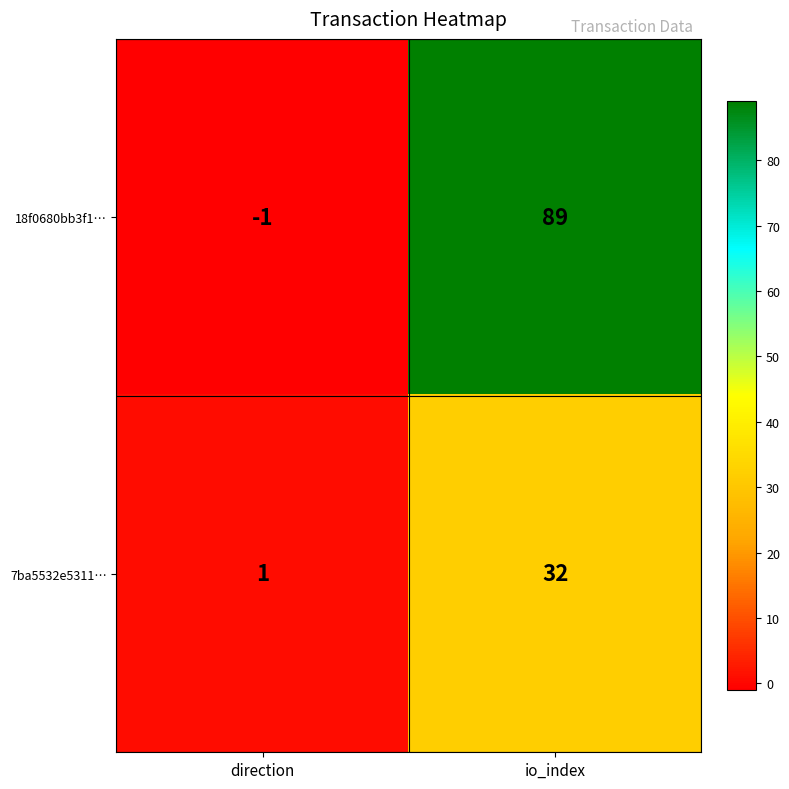

At how many categories does at least one series exceed 73?

1